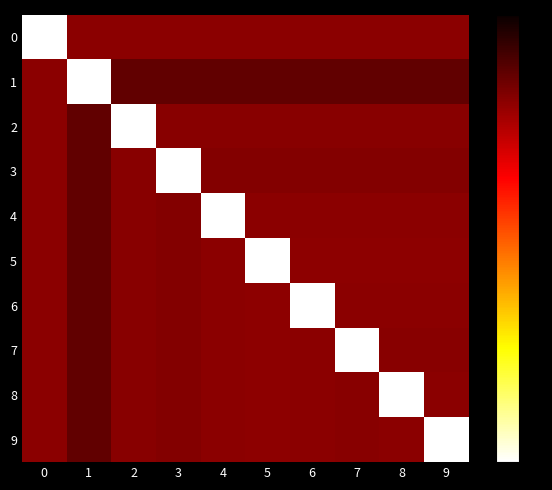

Which series changed the most between 1 and 4?

1